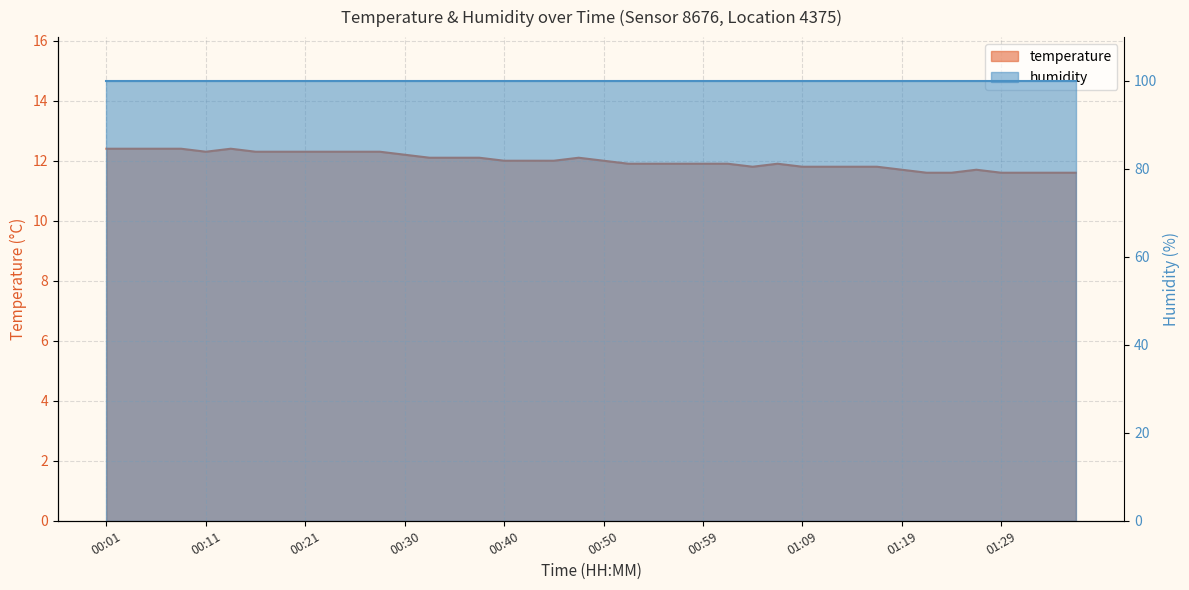

How many interior local valleys (lower than both neighbors) does the data have?

2